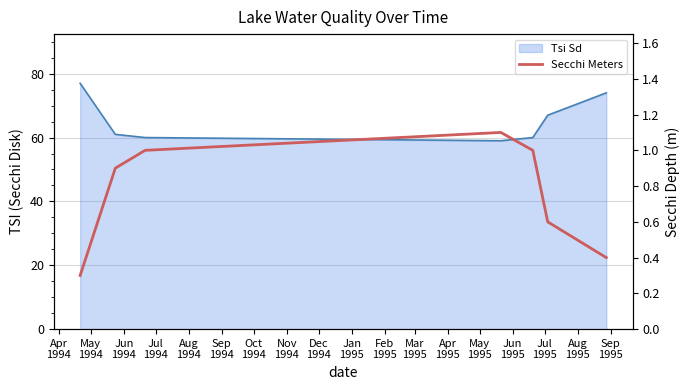

True or false: the data shows 0.3 at Apr
1994.

True